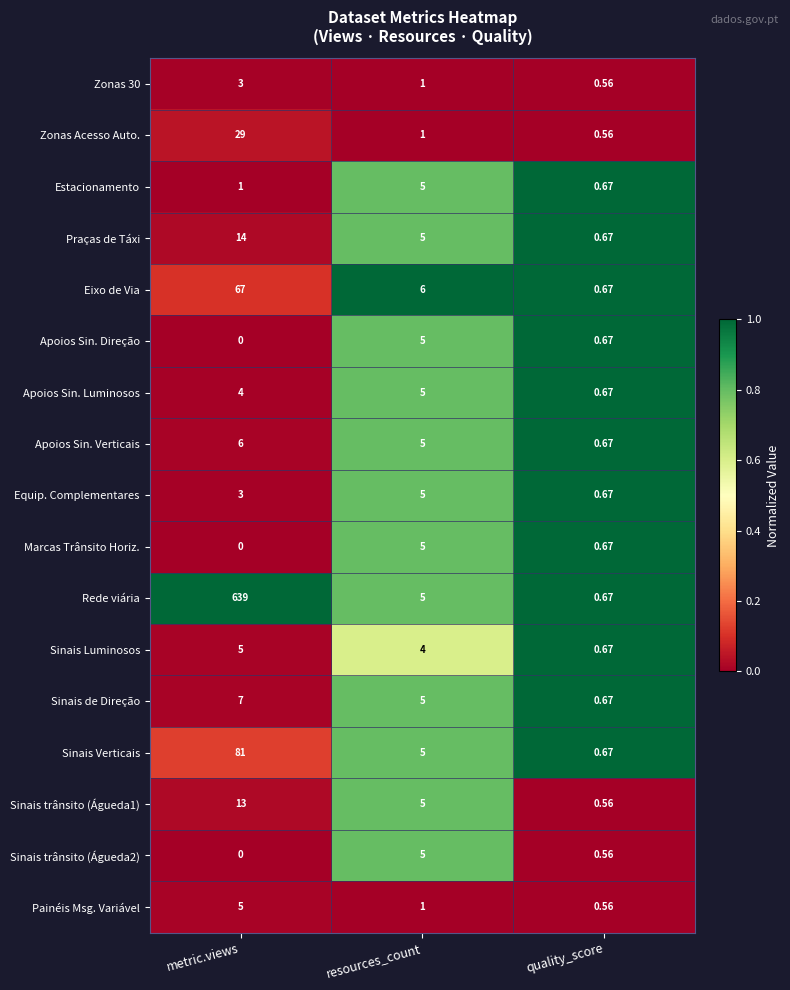

Which category has the lowest value across all series?

metric.views